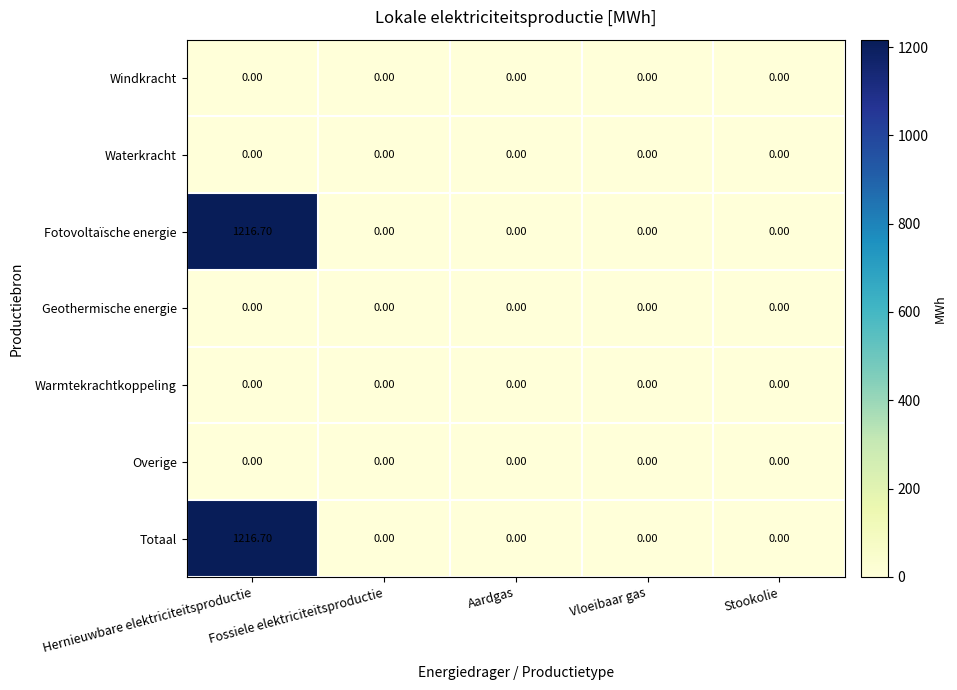

Is the value of Fotovoltaïsche energie at Hernieuwbare elektriciteitsproductie greater than the value of Totaal at Aardgas?

Yes